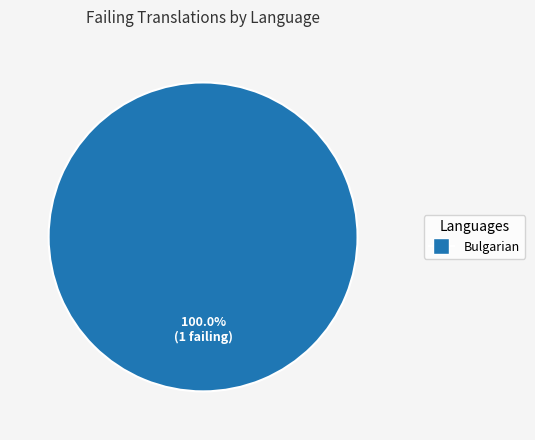

Count the number of slices in the pie.

1